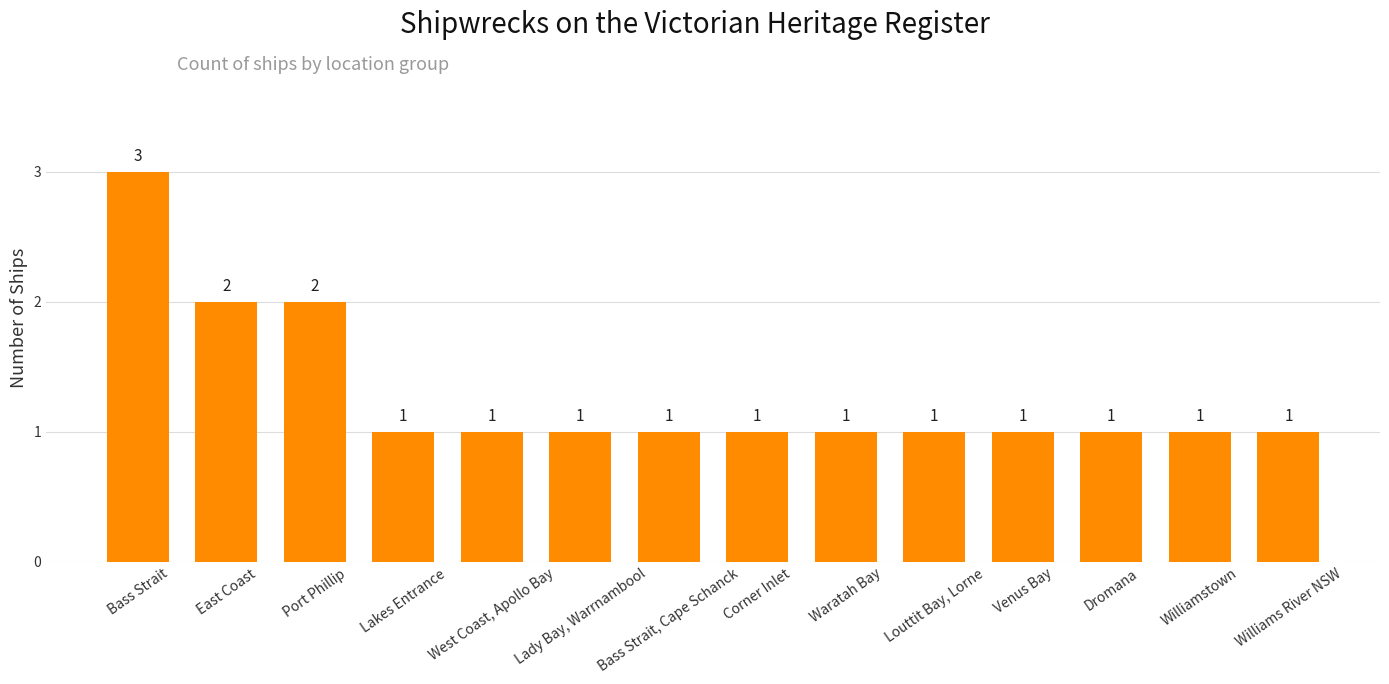

Reading left to right, extract all data points from this chart.

3	2	2	1	1	1	1	1	1	1	1	1	1	1